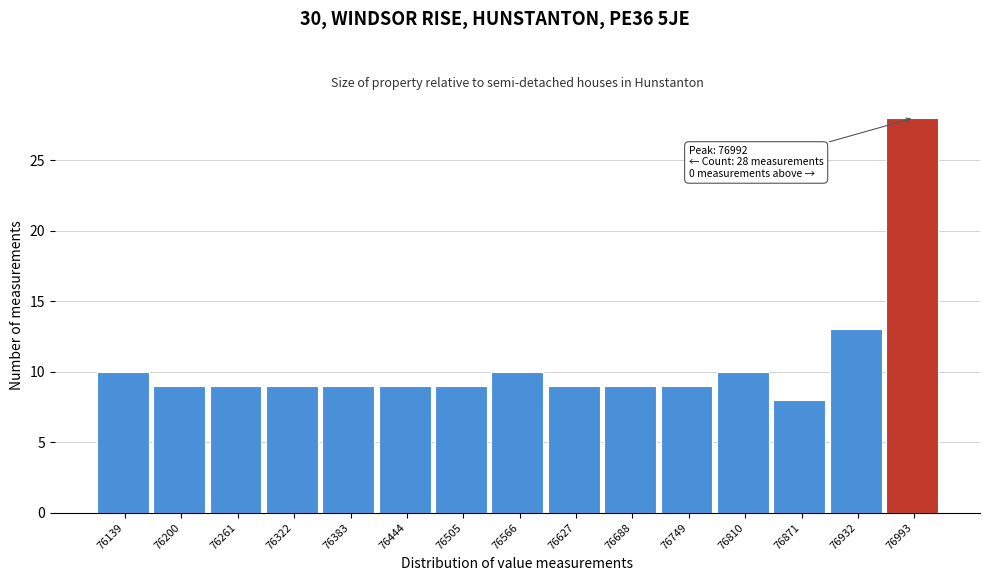

Over which range of the x-axis is the bar tallest?

76960 to 77020